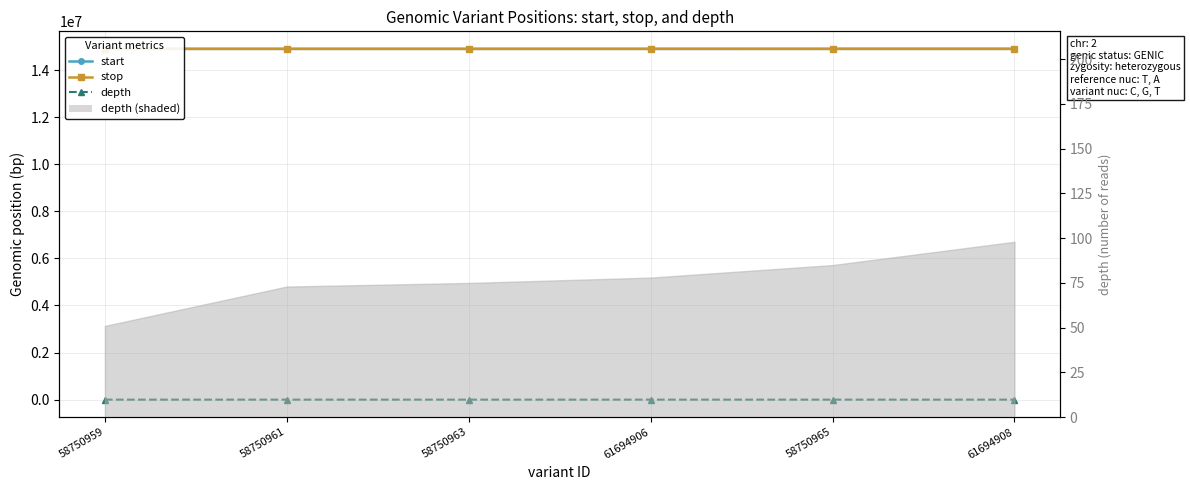

What position from the right is 58750963?

4